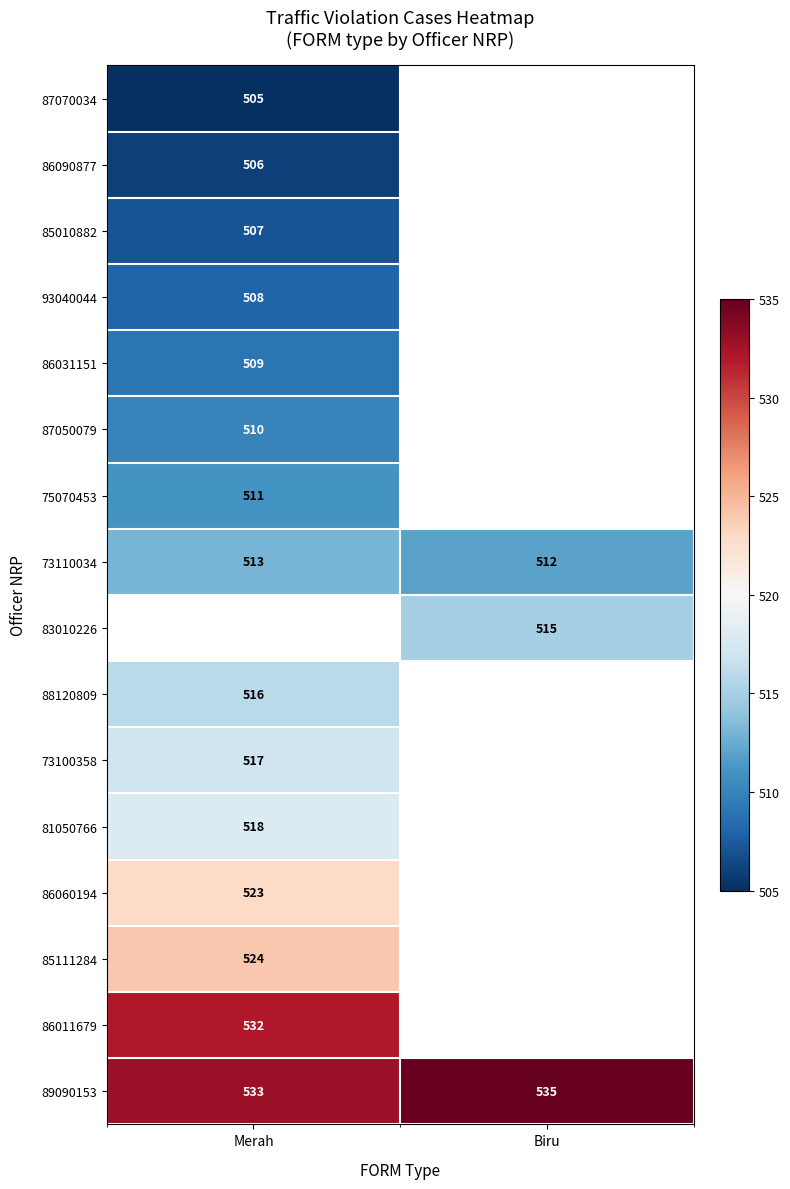

What is the greatest value displayed?

535.0